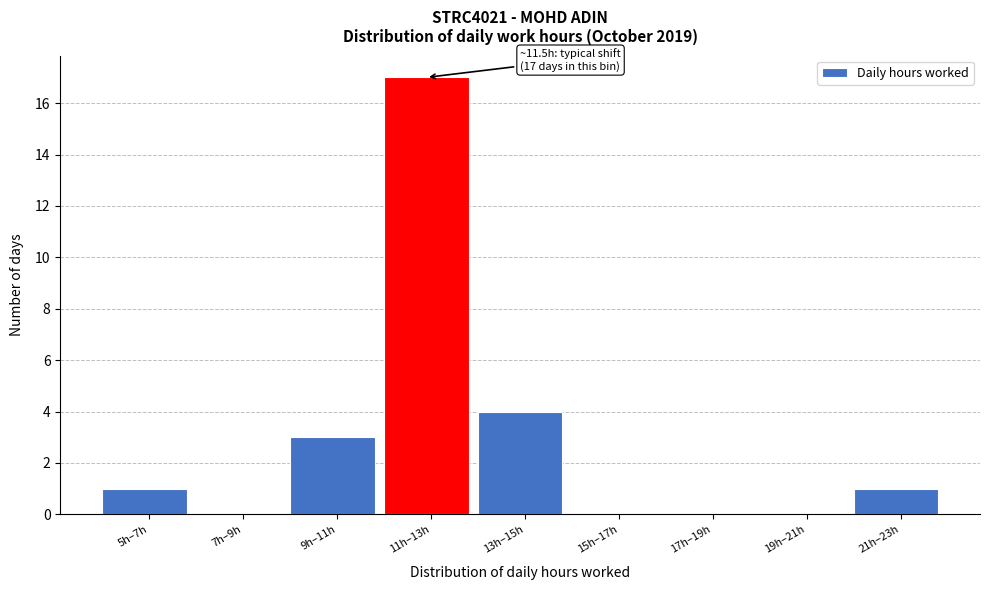

Reading right to left, transcribe all the data shown in this chart.

21h–23h=1	19h–21h=0	17h–19h=0	15h–17h=0	13h–15h=4	11h–13h=17	9h–11h=3	7h–9h=0	5h–7h=1